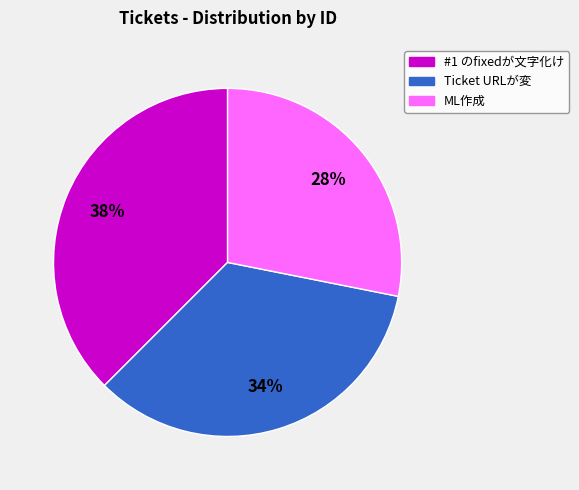

Rank the categories by value from lowest to highest.

ML作成, Ticket URLが変, #1 のfixedが文字化け